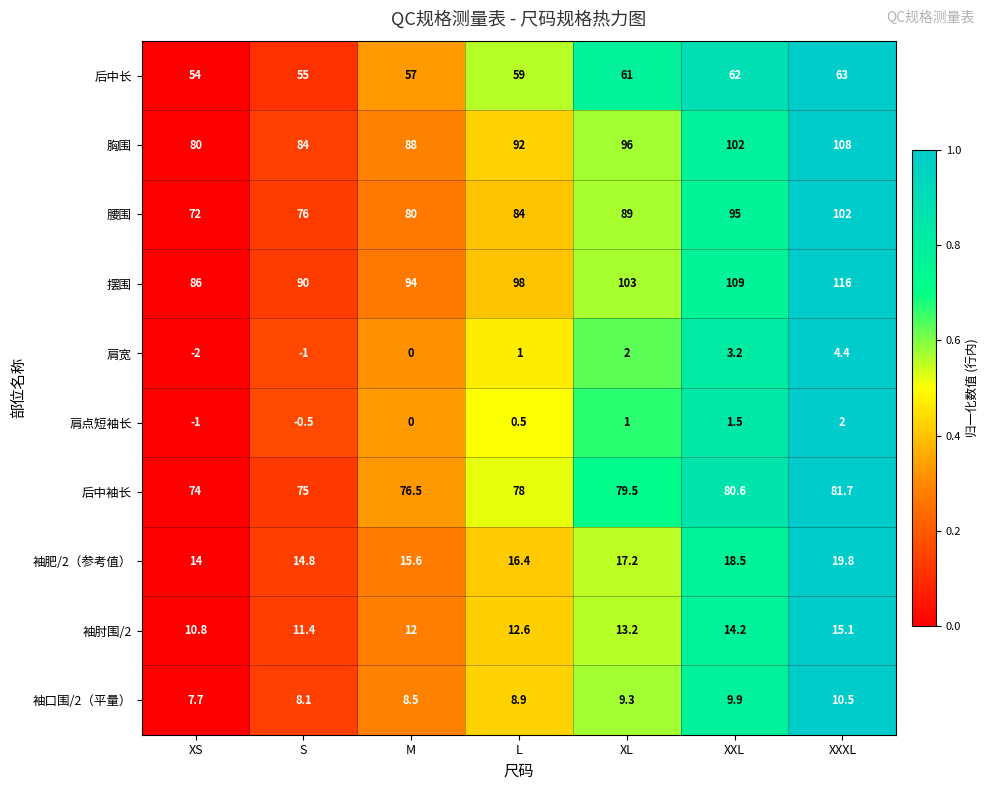

Rank the series by their maximum value, from highest to lowest.

摆围, 胸围, 腰围, 后中袖长, 后中长, 袖肥/2（参考值）, 袖肘围/2, 袖口围/2（平量）, 肩宽, 肩点短袖长